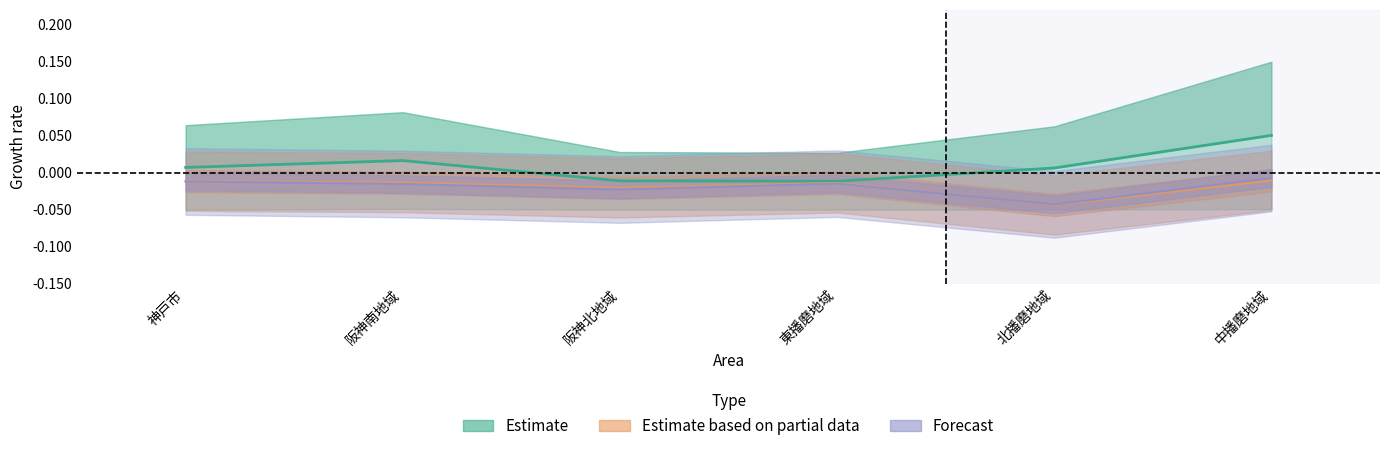

Which has a higher value, 阪神北地域 or 中播磨地域?

中播磨地域